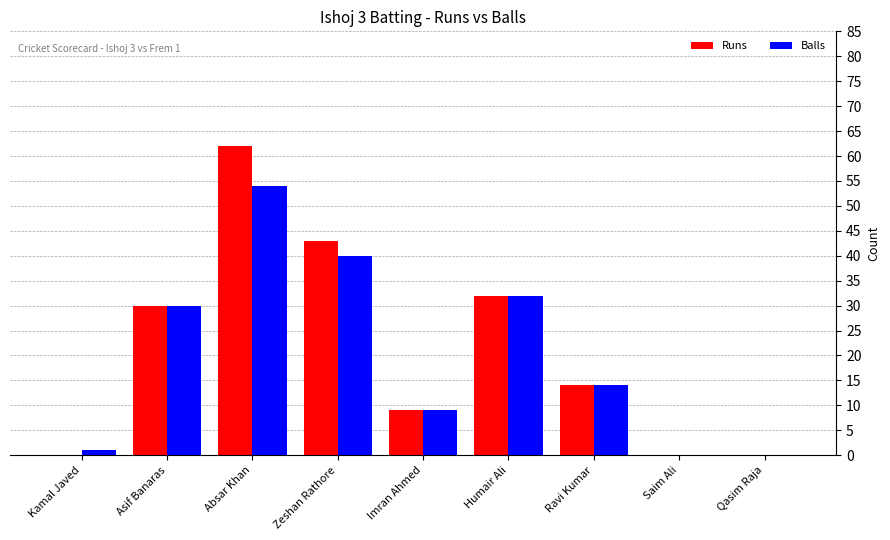

The Runs series shows 9 at Zeshan Rathore. True or false?

False